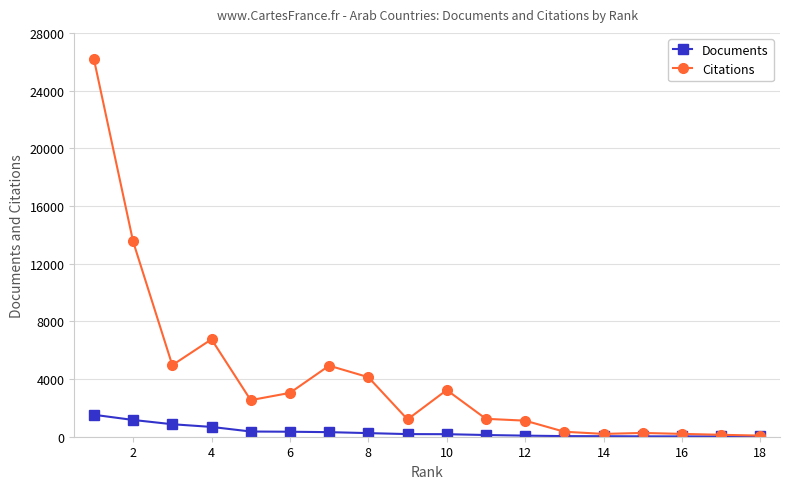

True or false: Citations has more than 2 points higher than both neighbors.

True